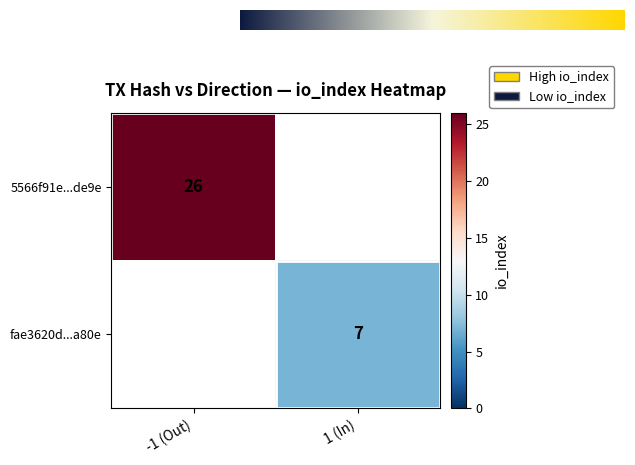

Which series changed the most between direction and io_index?

5566f91e978b6a0441f4dae859542470db6de9e